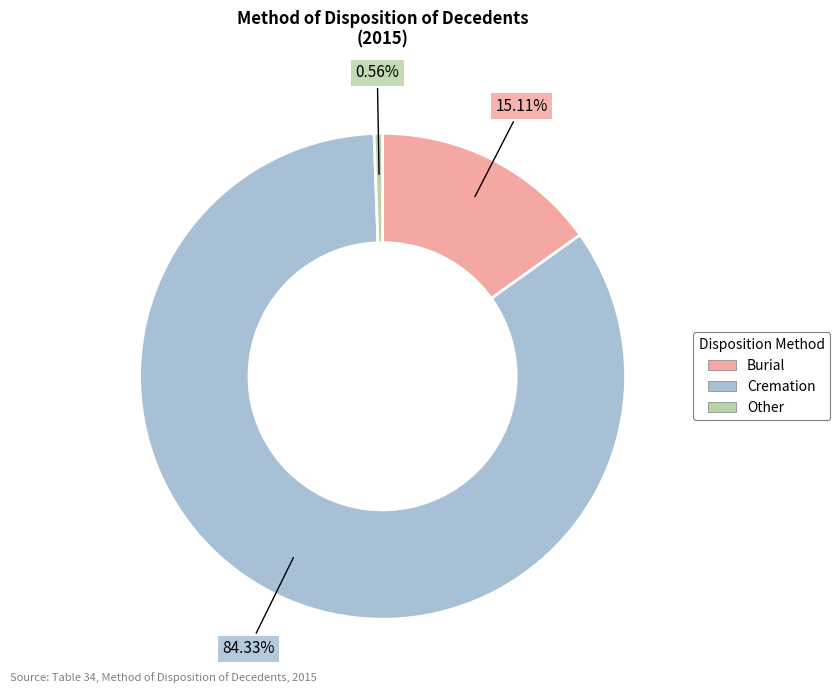

To the nearest percent, what portion does Cremation represent?

84%